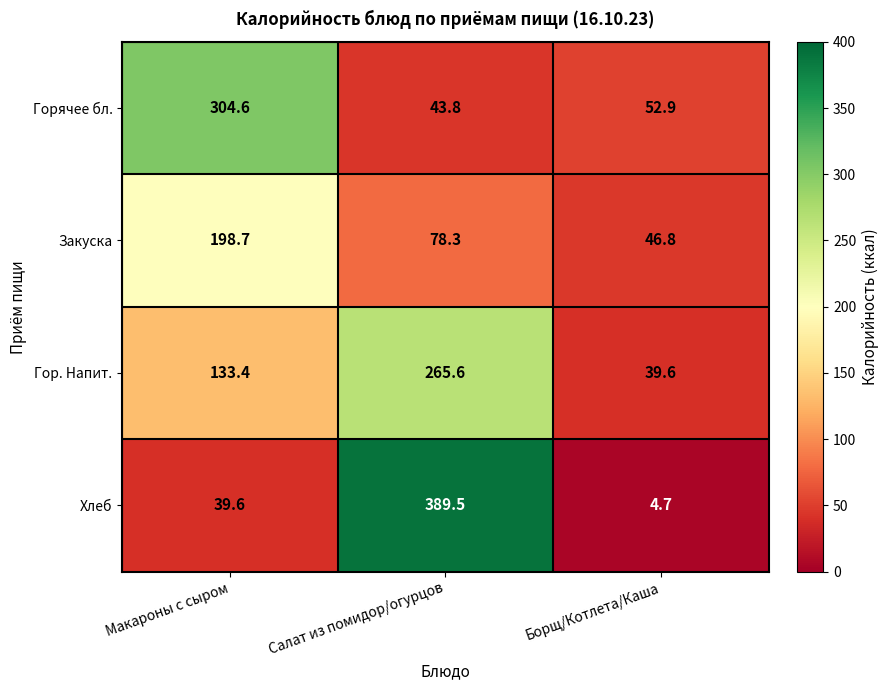

List the series in order of their peak value, highest first.

Хлеб, Горячее бл., Гор. Напит., Закуска